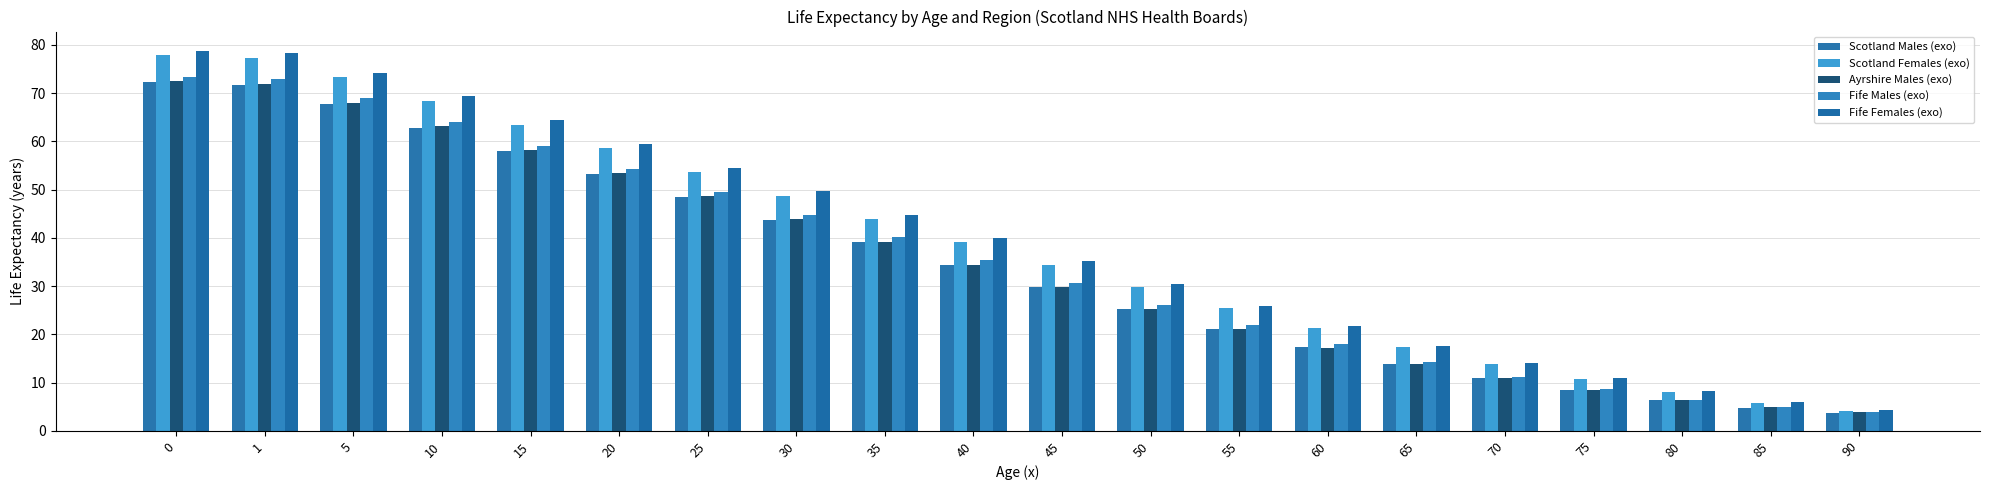

What is the value of the Fife Females (exo) bar at the 18th from the left?

8.2